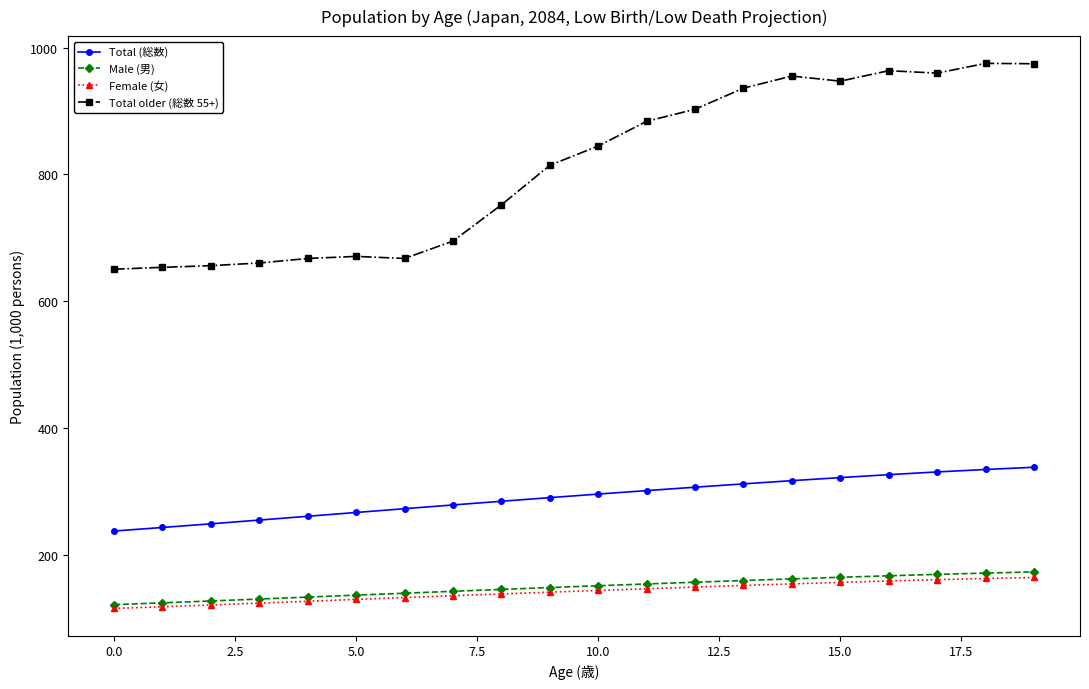

How many lines are shown in the chart?

4